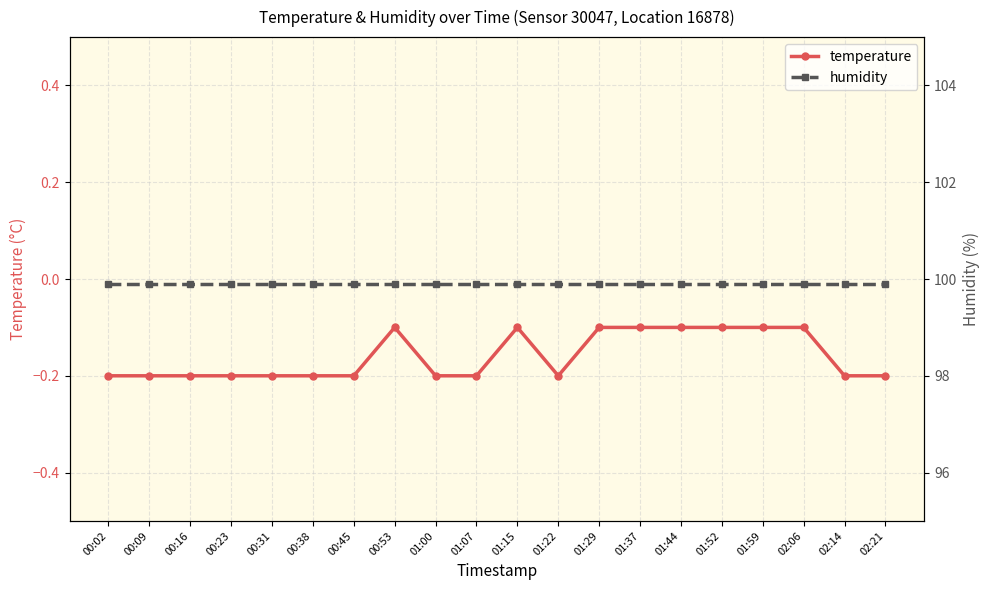

What is the total value across all series at 00:16?

99.7